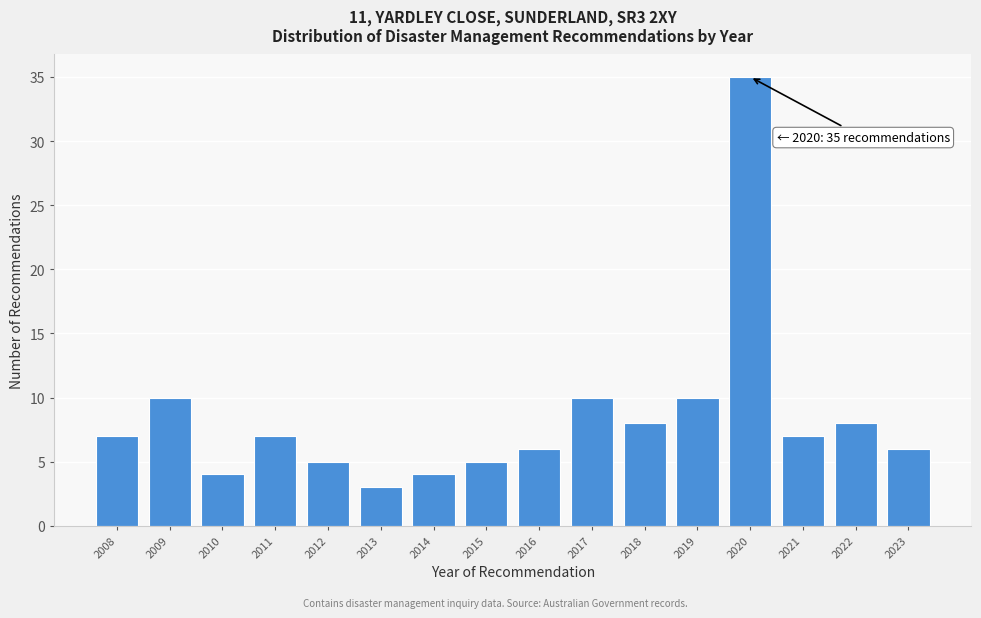

Reading left to right, extract all data points from this chart.

2008=7	2009=10	2010=4	2011=7	2012=5	2013=3	2014=4	2015=5	2016=6	2017=10	2018=8	2019=10	2020=35	2021=7	2022=8	2023=6